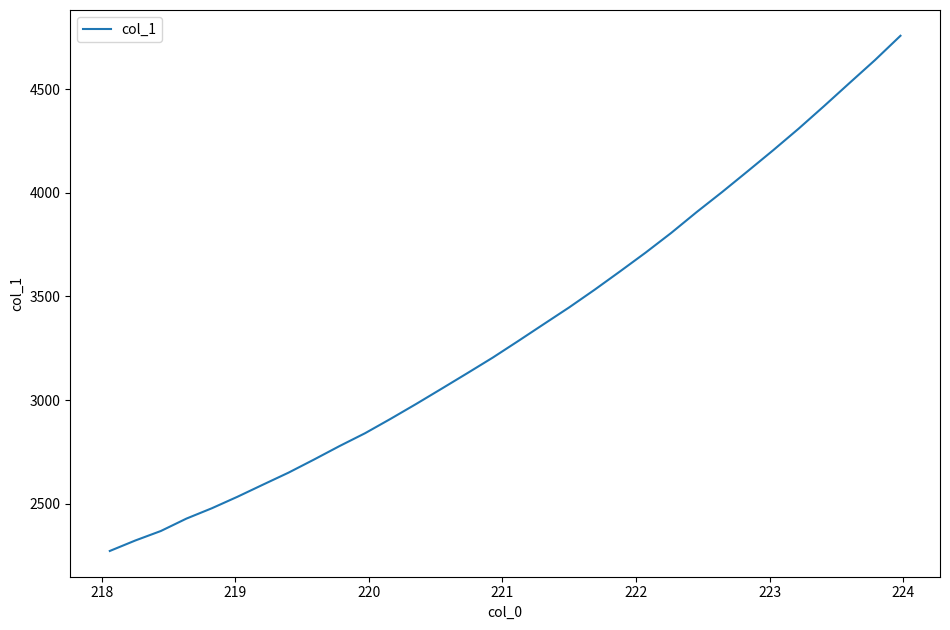

What is the maximum value shown in the chart?

4756.7